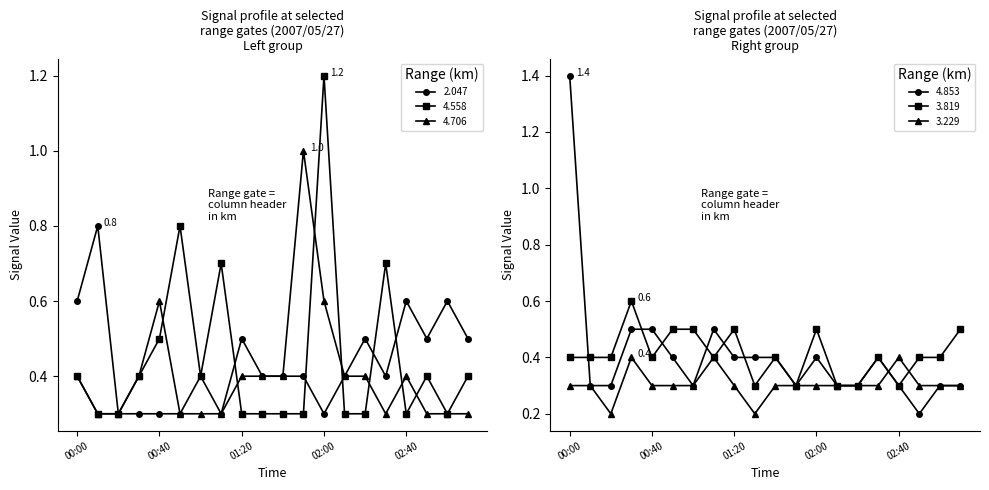

What is the label of the 10th point from the right?

01:40